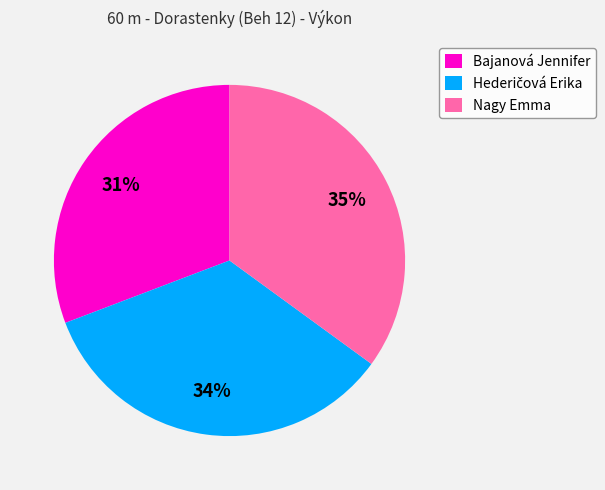

How many slices are in this pie chart?

3